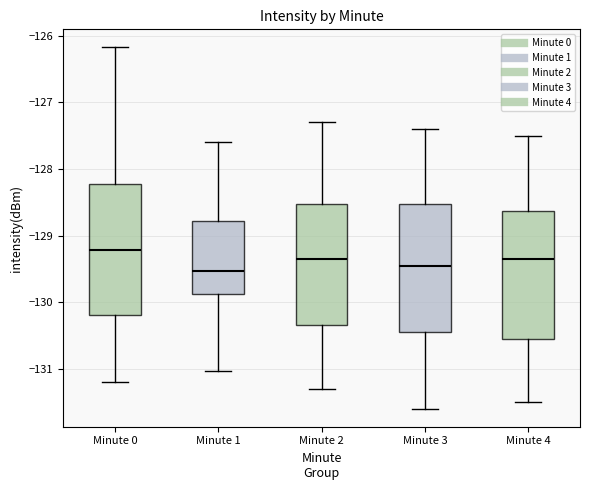

Which box has the highest median line?

Minute 0